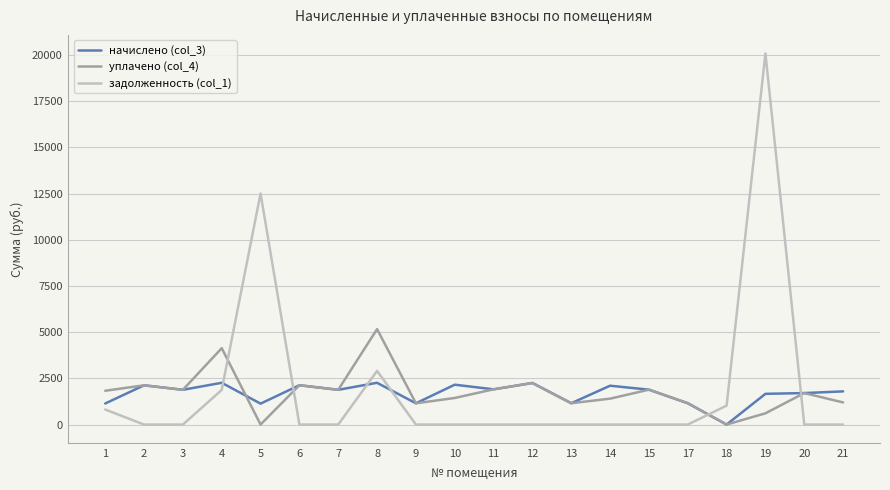

Where is задолженность (col_1) nearest to the value 10039?

5